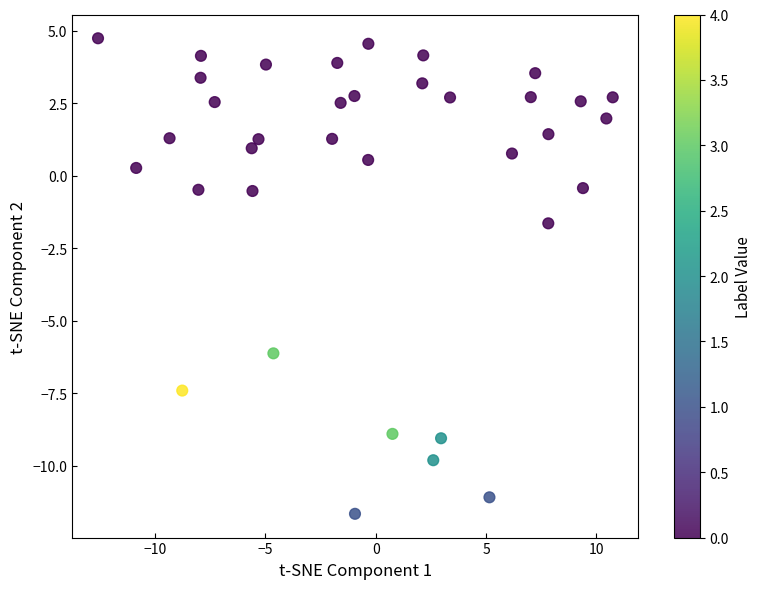

What Y value in the scatter plot is closest to -3?

-1.6